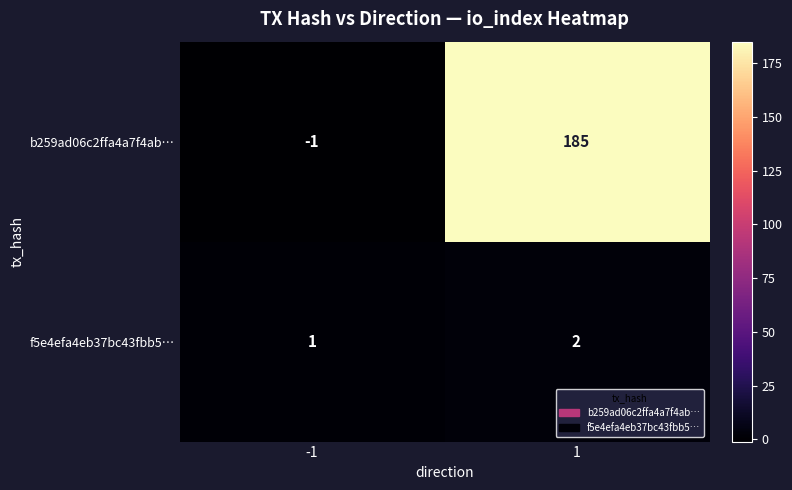

What is the sum of the f5e4efa4eb37bc43fbb5… values at 1 and -1?

3